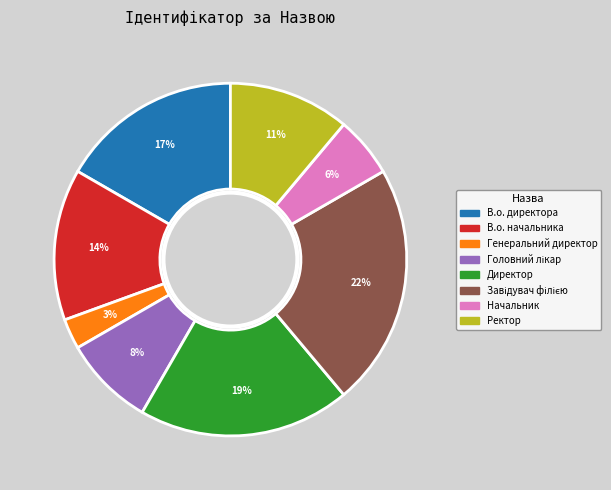

What percentage is the Ректор slice, to the nearest percent?

11%